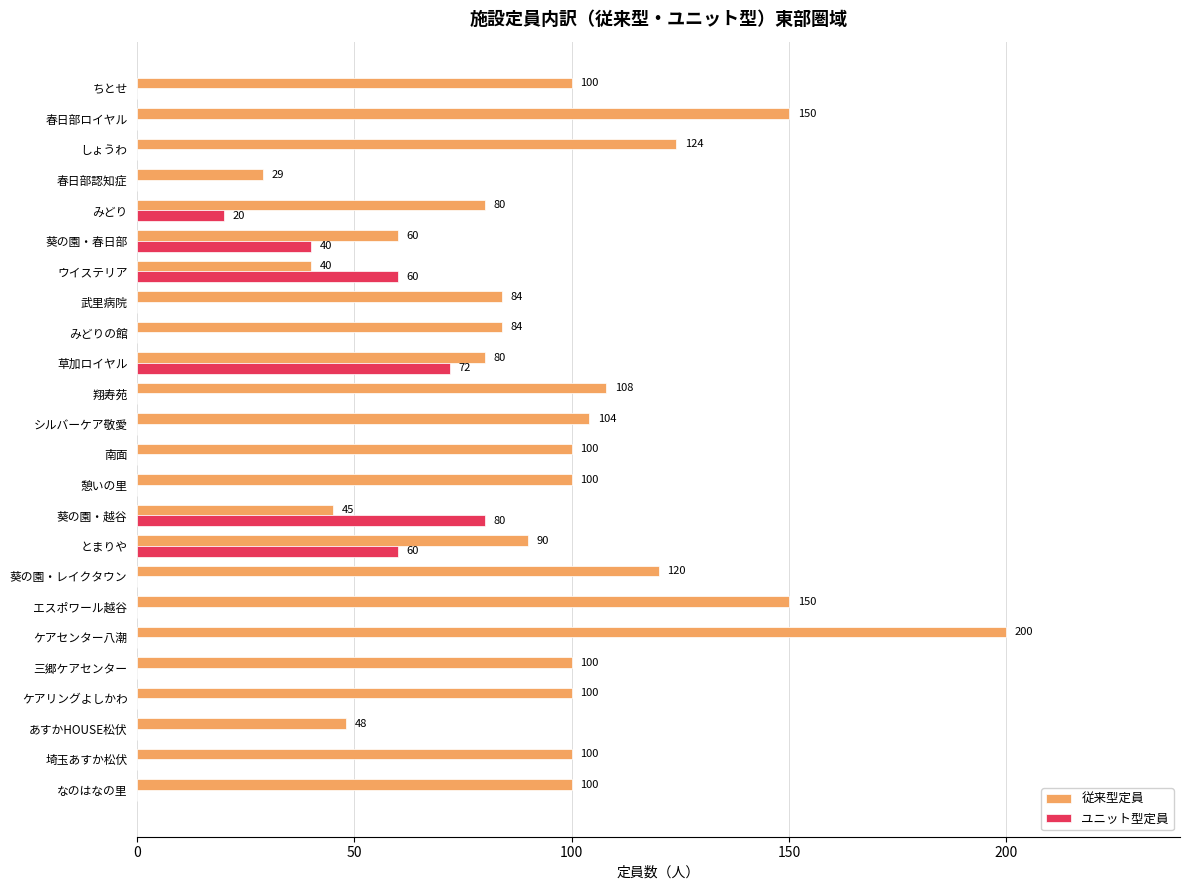

How many distinct data groups are displayed?

2